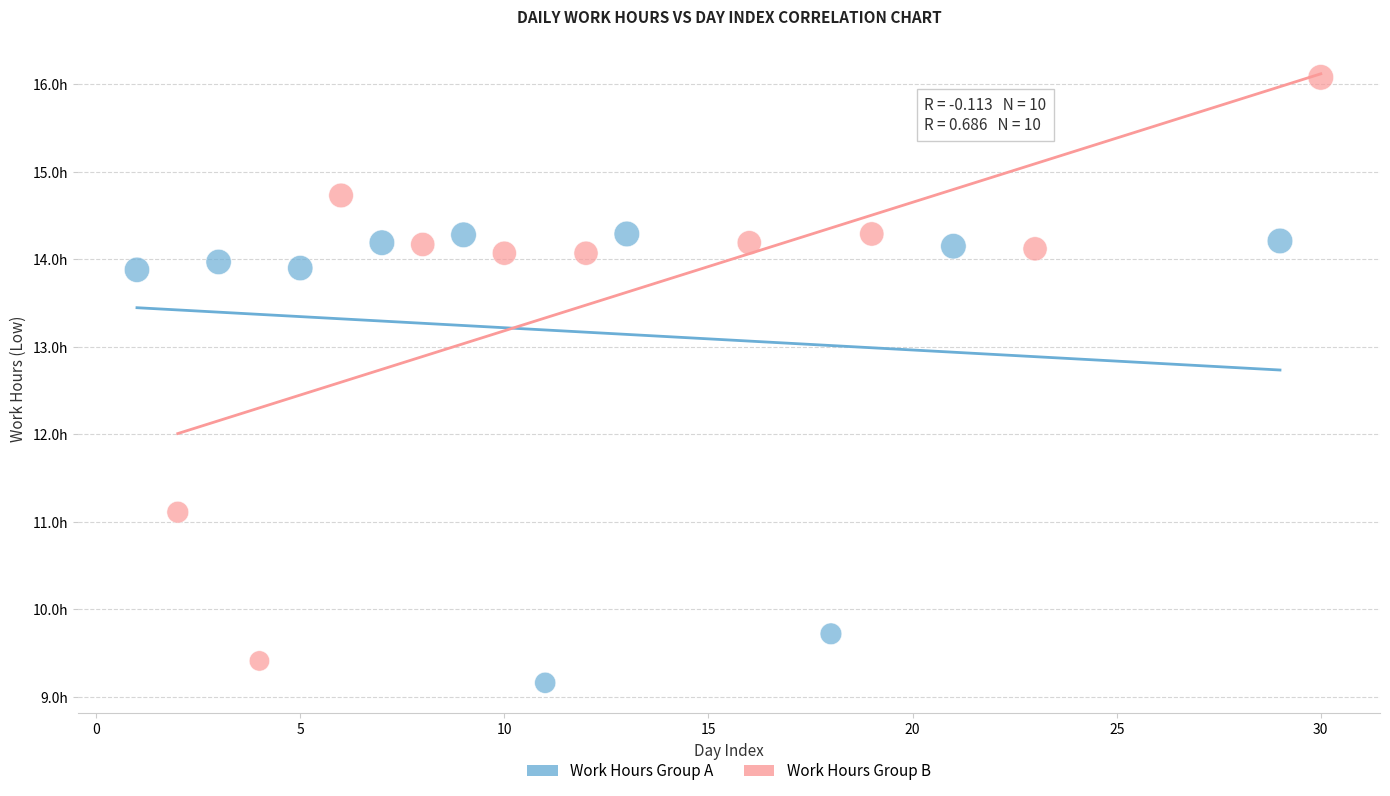

What are all the series names shown in the legend?

Work Hours Group A, Work Hours Group B